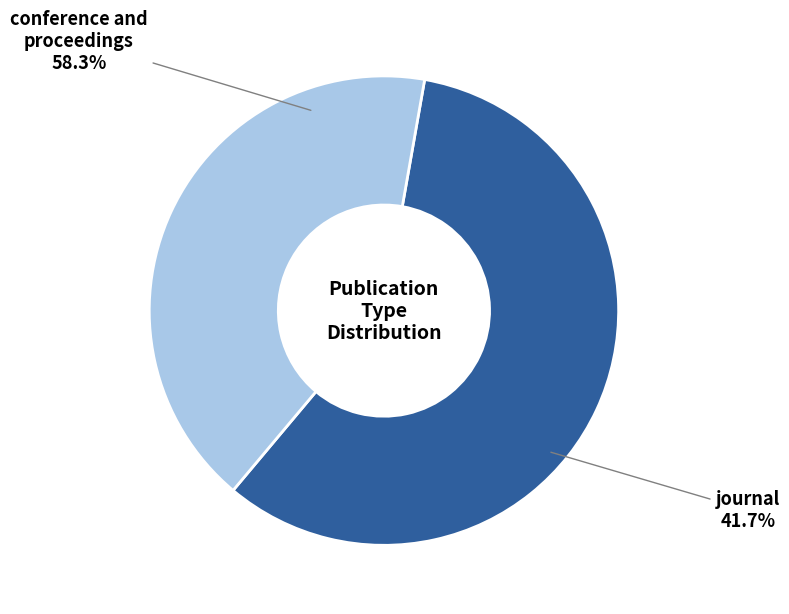

Is there any slice that represents more than half of the pie?

Yes